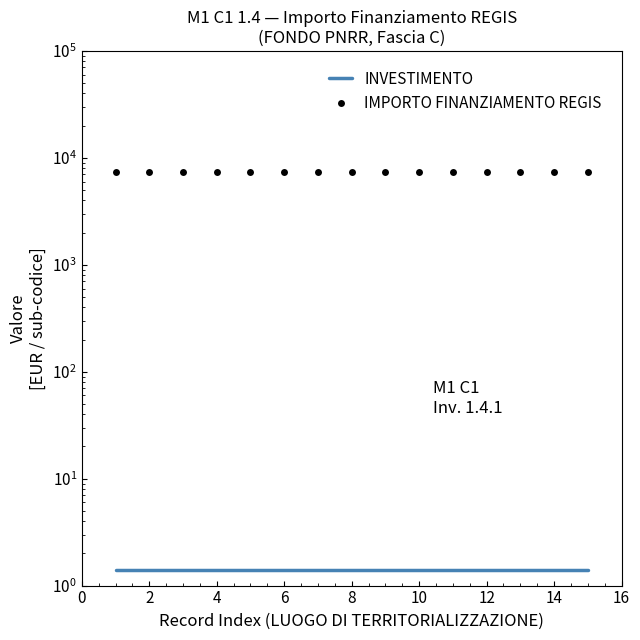

Rank the series by their maximum value, from highest to lowest.

IMPORTO FINANZIAMENTO REGIS, INVESTIMENTO